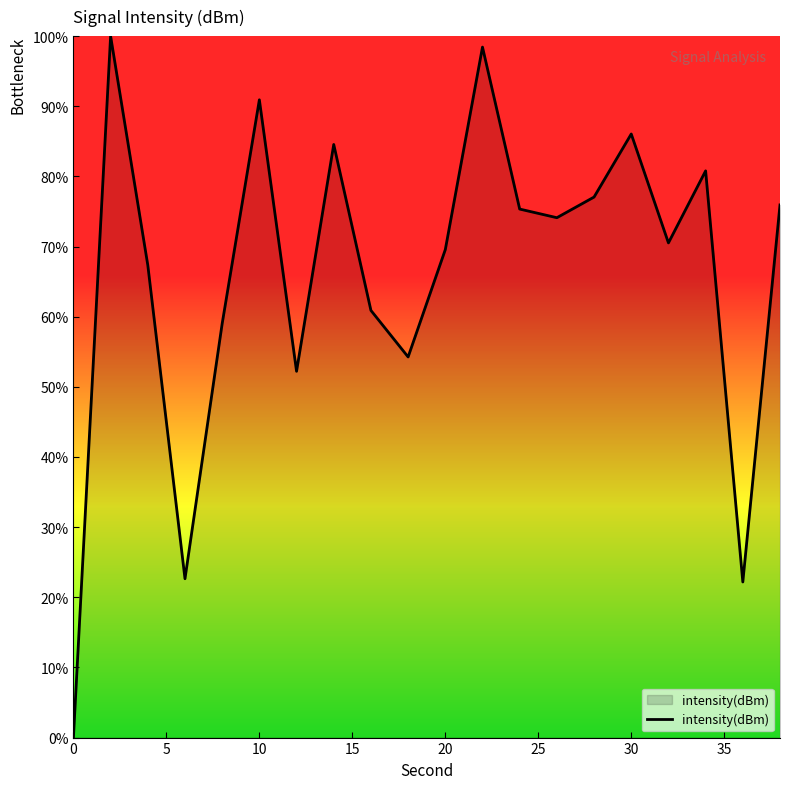

True or false: the data has more than 2 interior local peaks.

True